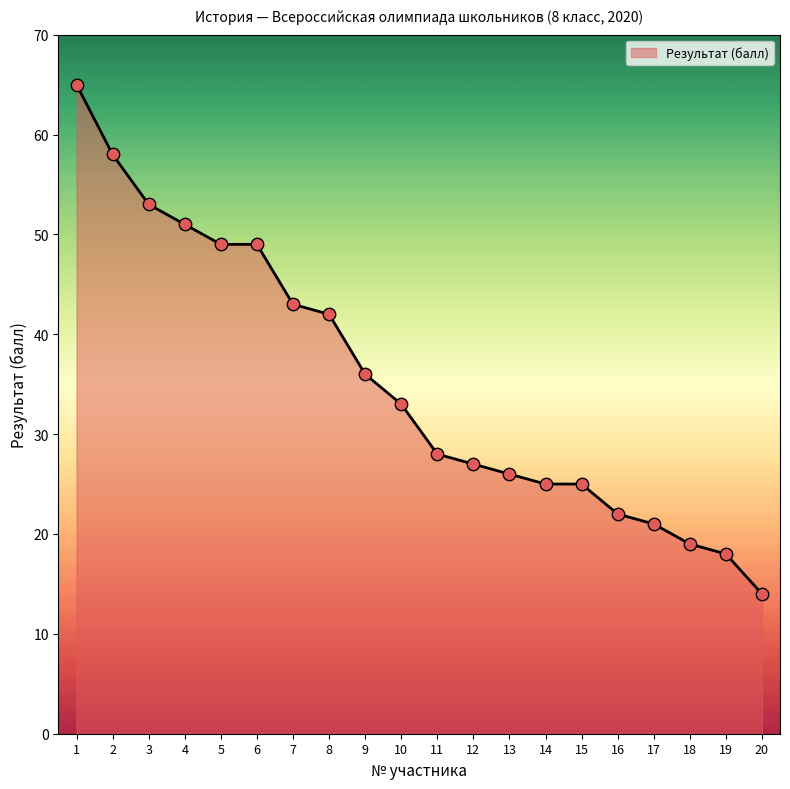

What is the change in value from 9 to 15?

-11